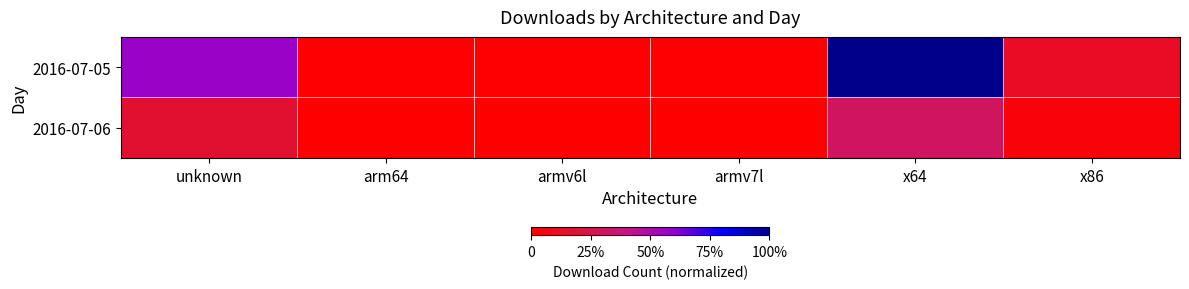

At x64, list the series in order from smallest to largest.

2016-07-06, 2016-07-05